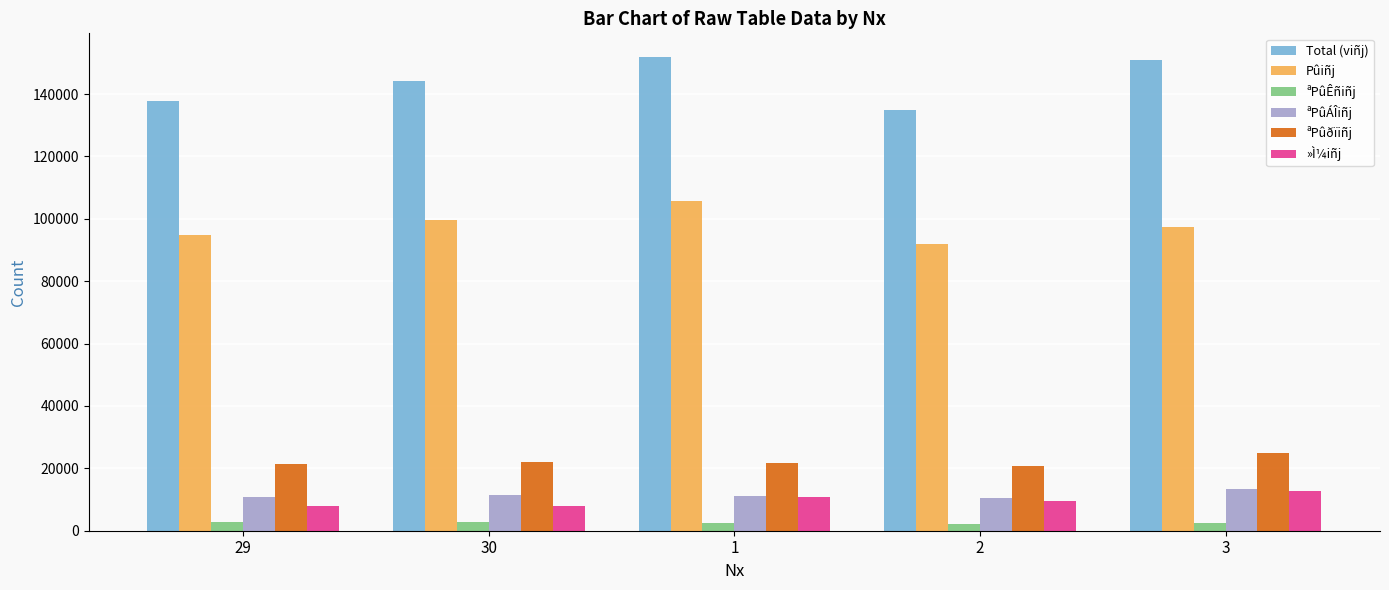

Rank the series at 30 from highest to lowest value.

Total (viñj), Pûiñj, ªPûðïiñj, ªPûÁÎiñj, »Ì¼iñj, ªPûÊñiñj